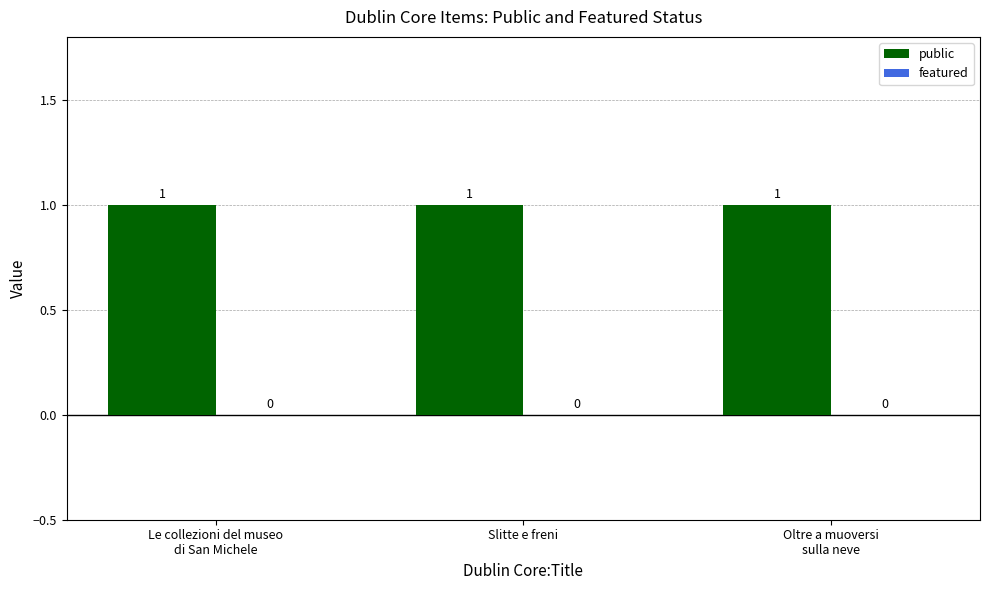

Rank the series by their average value, from lowest to highest.

featured, public